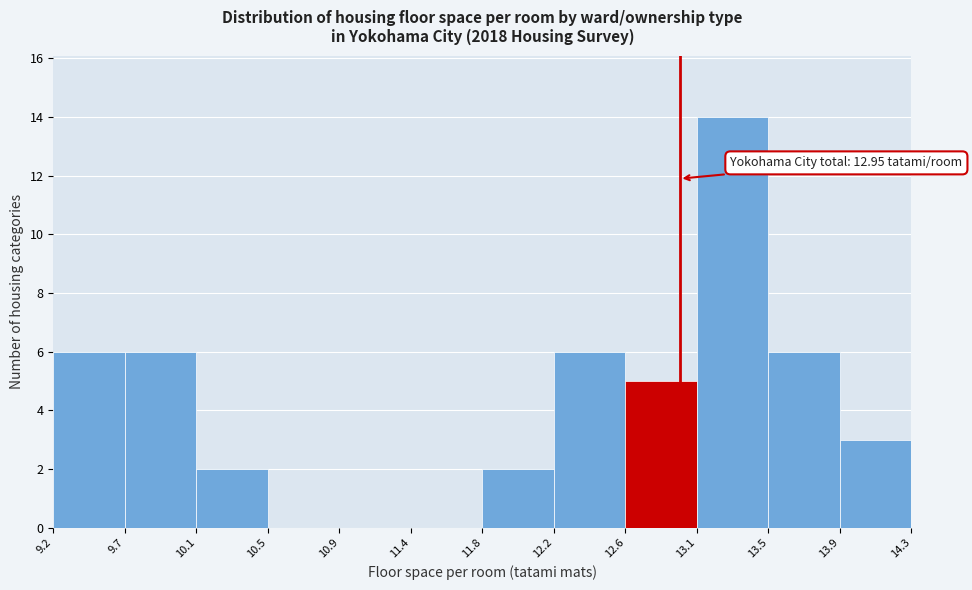

Which range on the x-axis has the tallest bar?

13.1 to 13.5